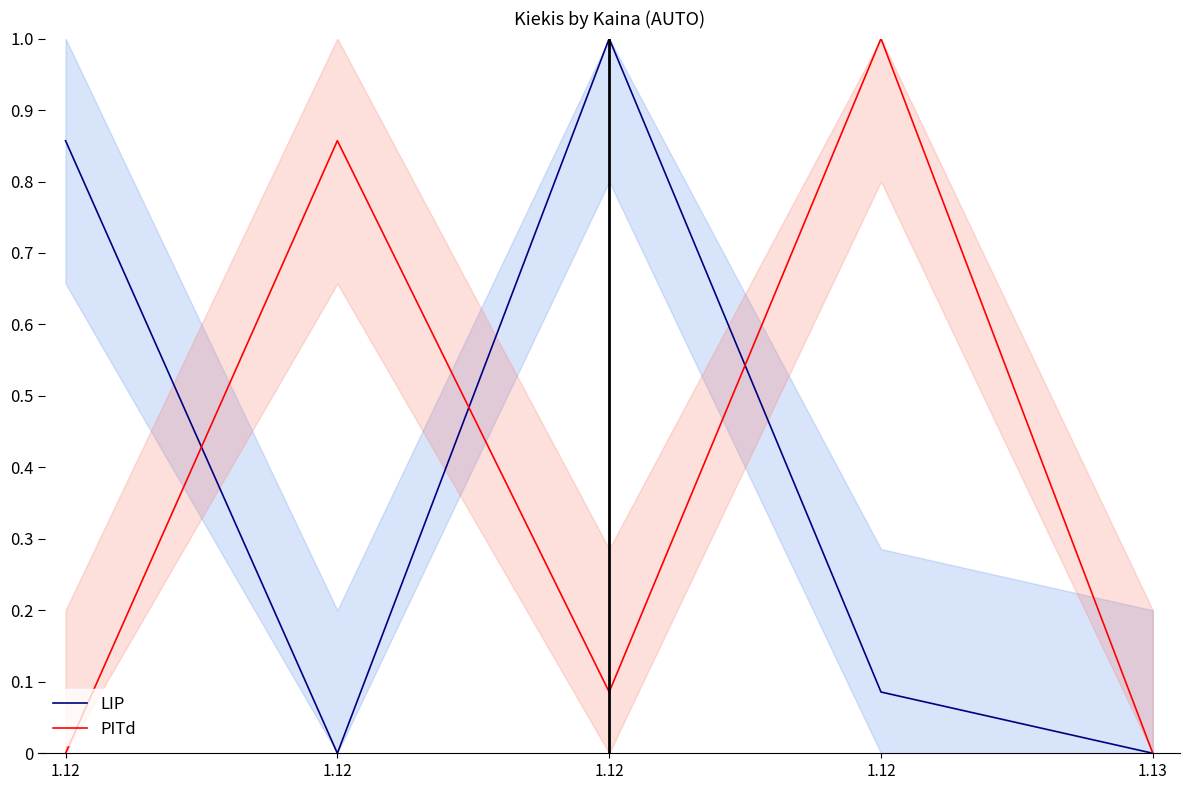

The PITd series shows -0.4 at 1.13. True or false?

False